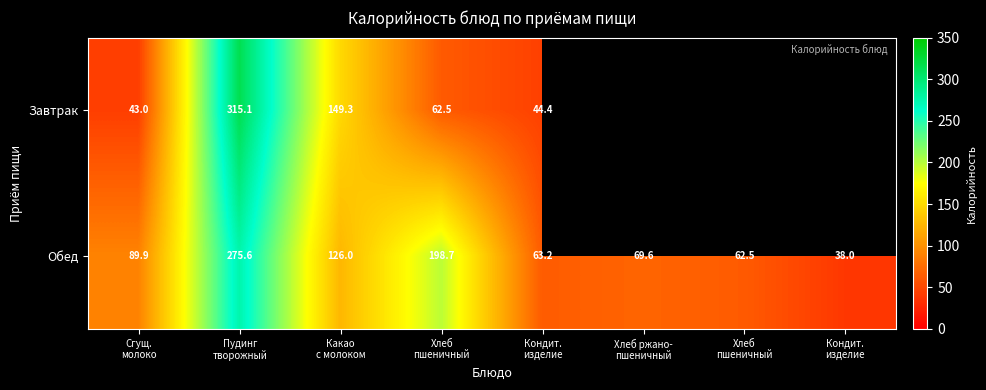

Count the number of data series in this chart.

2